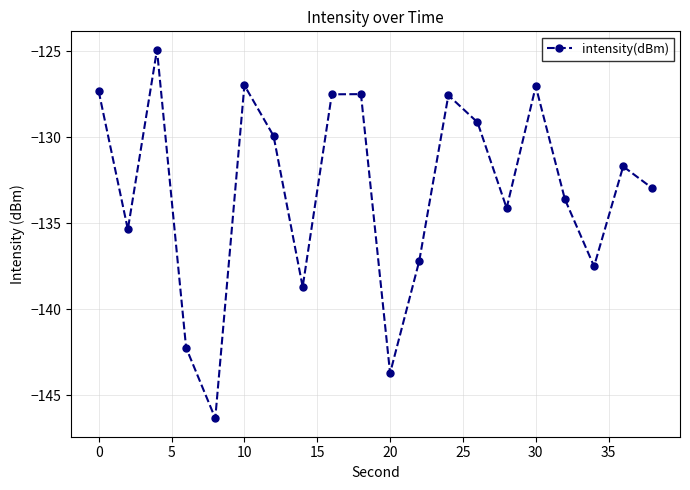

What is the difference between the second highest and minimum values?

19.3